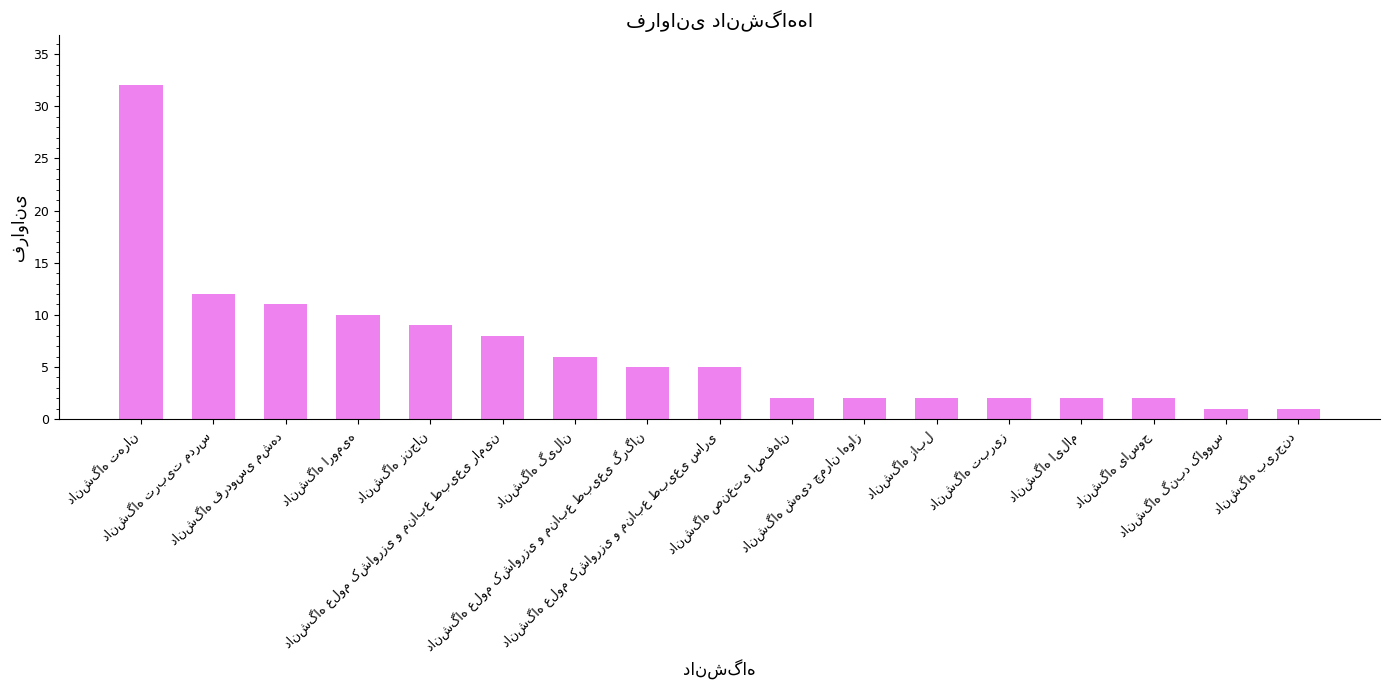

What is the maximum value shown in the chart?

32